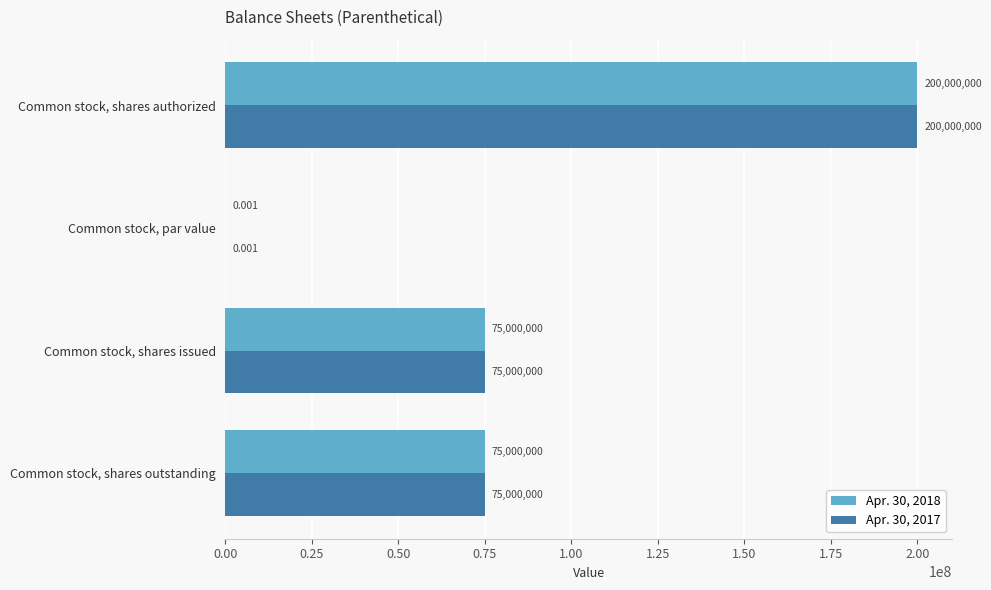

At which label does Apr. 30, 2018 reach its peak?

Common stock, shares authorized